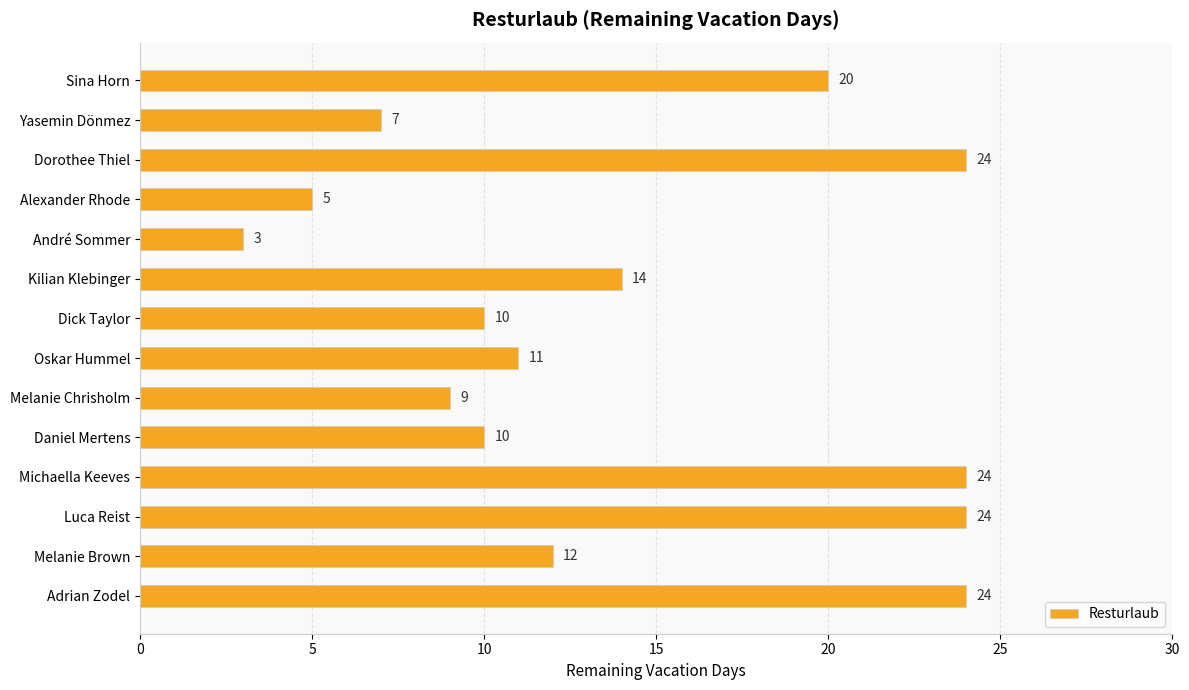

What is the difference between the maximum and minimum values?

21